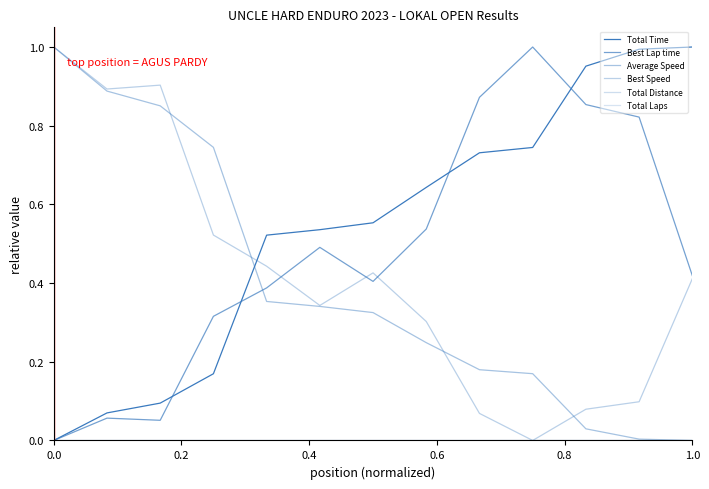

What is the maximum value shown in the chart?

1.0